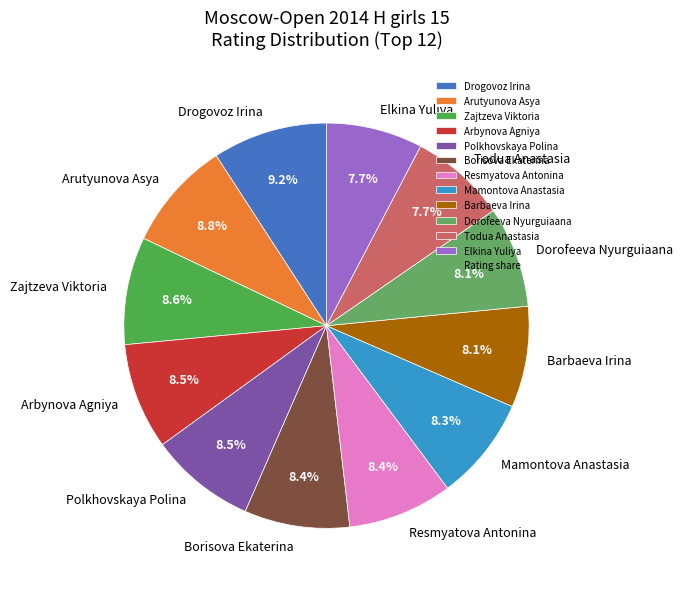

Approximately how many times larger is the value at Barbaeva Irina compared to Borisova Ekaterina?

1.0